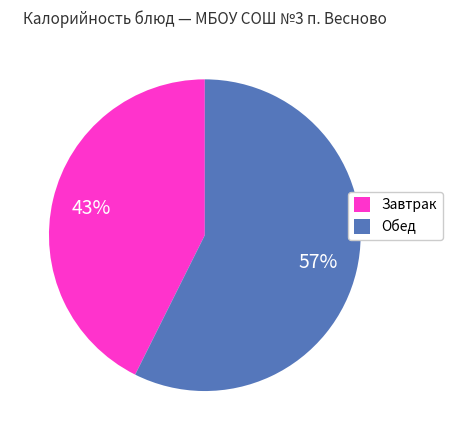

Does any single category account for the majority?

Yes